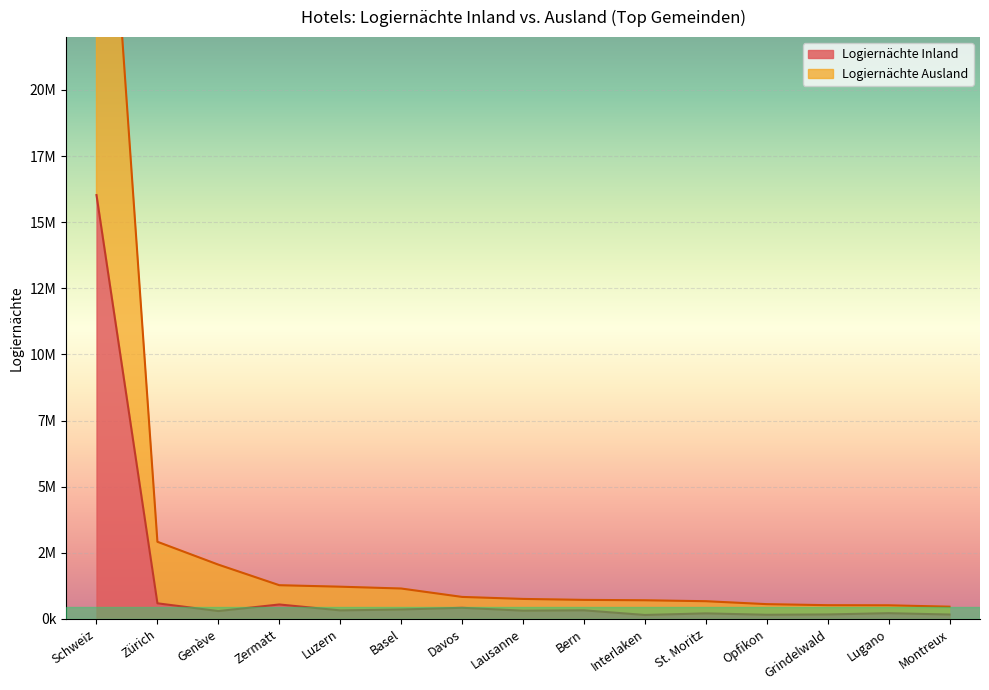

Reading left to right, transcribe all the data shown in this chart.

Logiernächte Inland: Schweiz=16026135	Zürich=589620	Genève=295975	Zermatt=545385	Luzern=321899	Basel=355407	Davos=420280	Lausanne=311042	Bern=324331	Interlaken=148700	St. Moritz=209100	Opfikon=156136	Grindelwald=168373	Lugano=216452	Montreux=165618
Logiernächte Ausland: Schweiz=35933512	Zürich=2916220	Genève=2051975	Zermatt=1274181	Luzern=1218169	Basel=1149411	Davos=831360	Lausanne=755512	Bern=719596	Interlaken=704823	St. Moritz=669244	Opfikon=558077	Grindelwald=518853	Lugano=514483	Montreux=461994